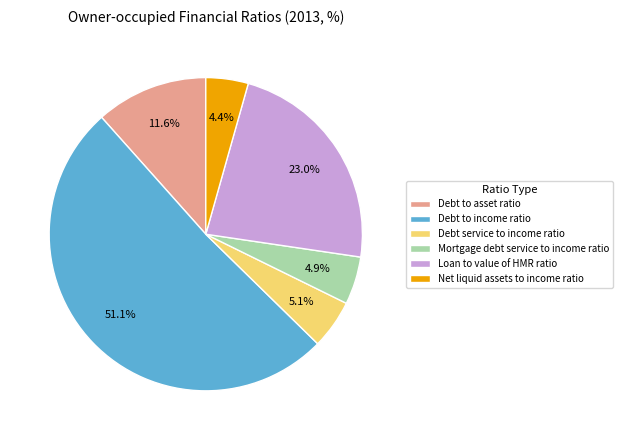

To the nearest percent, what is the difference between the largest and smallest slice percentages?

47%